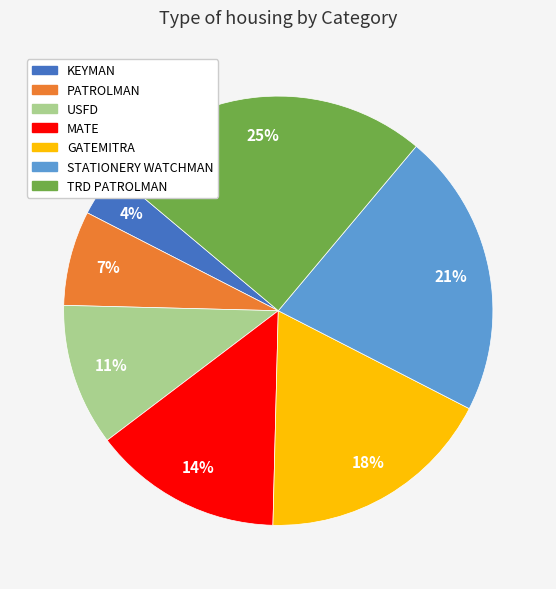

Is the sum of STATIONERY WATCHMAN and TRD PATROLMAN greater than half?

No